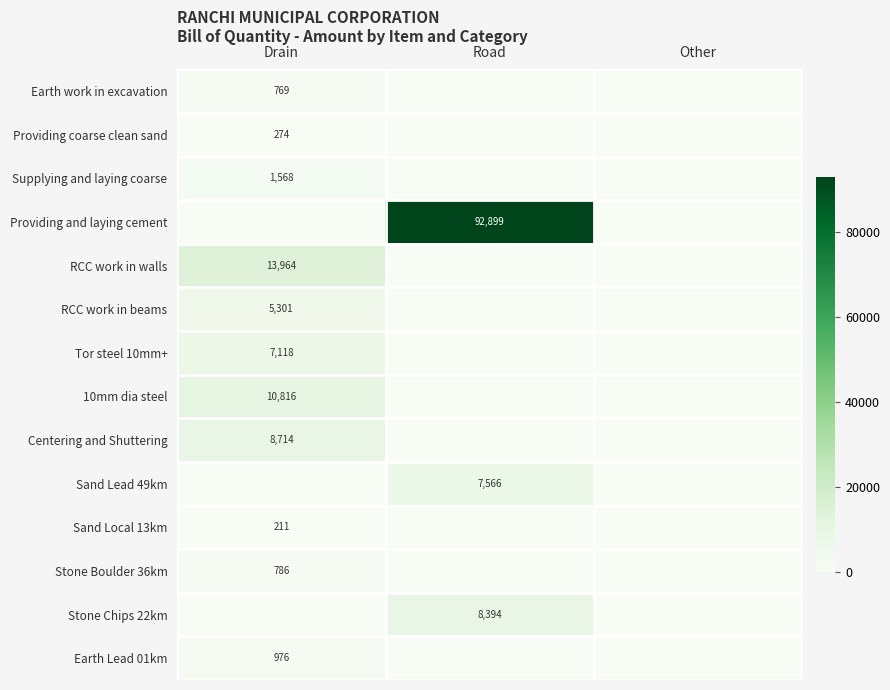

Is it true that Earth Lead 01km equals 976 at Drain?

True